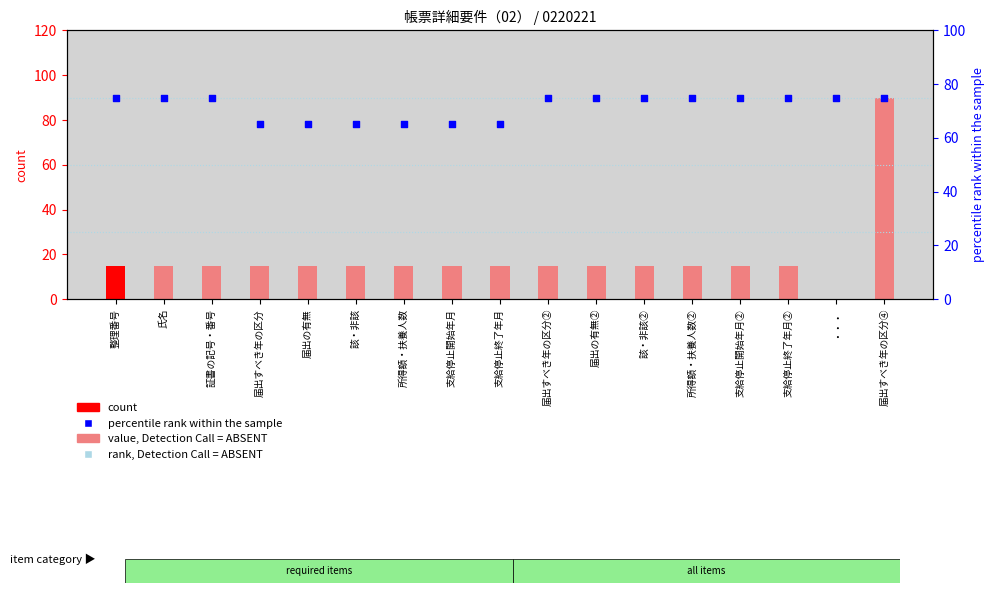

What is the total value across all series at 支給停止開始年月?

80